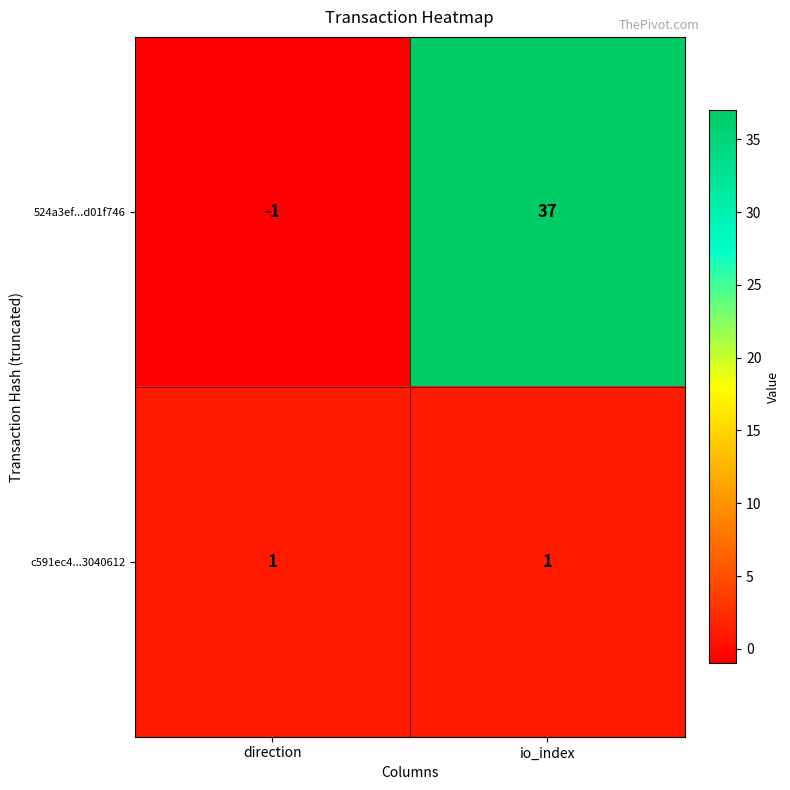

What is the sum of the 524a3ef...d01f746 values at io_index and direction?

36